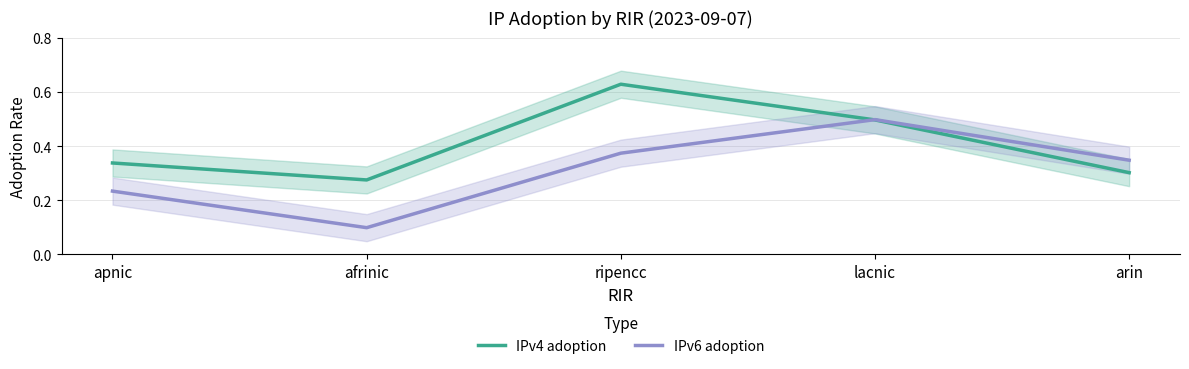

What are all the series names shown in the legend?

IPv4 adoption, IPv6 adoption